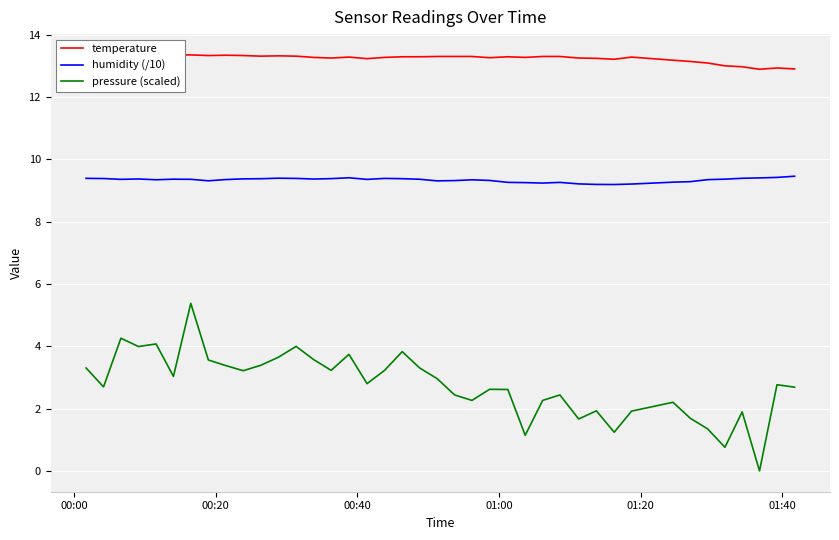

True or false: pressure (scaled) and humidity (/10) cross at least once.

False